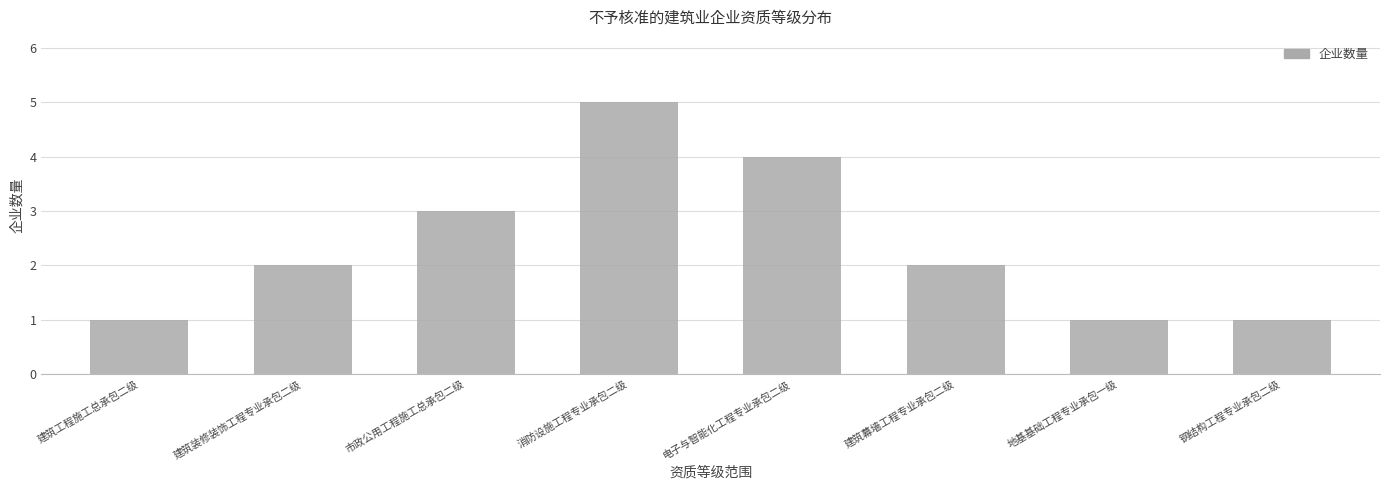

True or false: the data shows 0 at 建筑工程施工总承包二级.

False